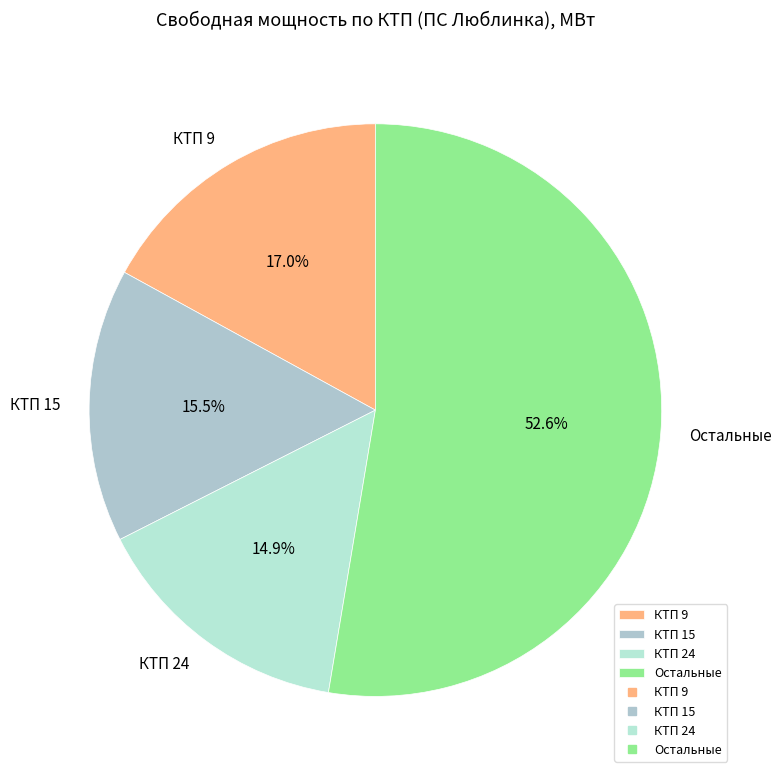

How much of the chart is everything except КТП 15?

84.5%